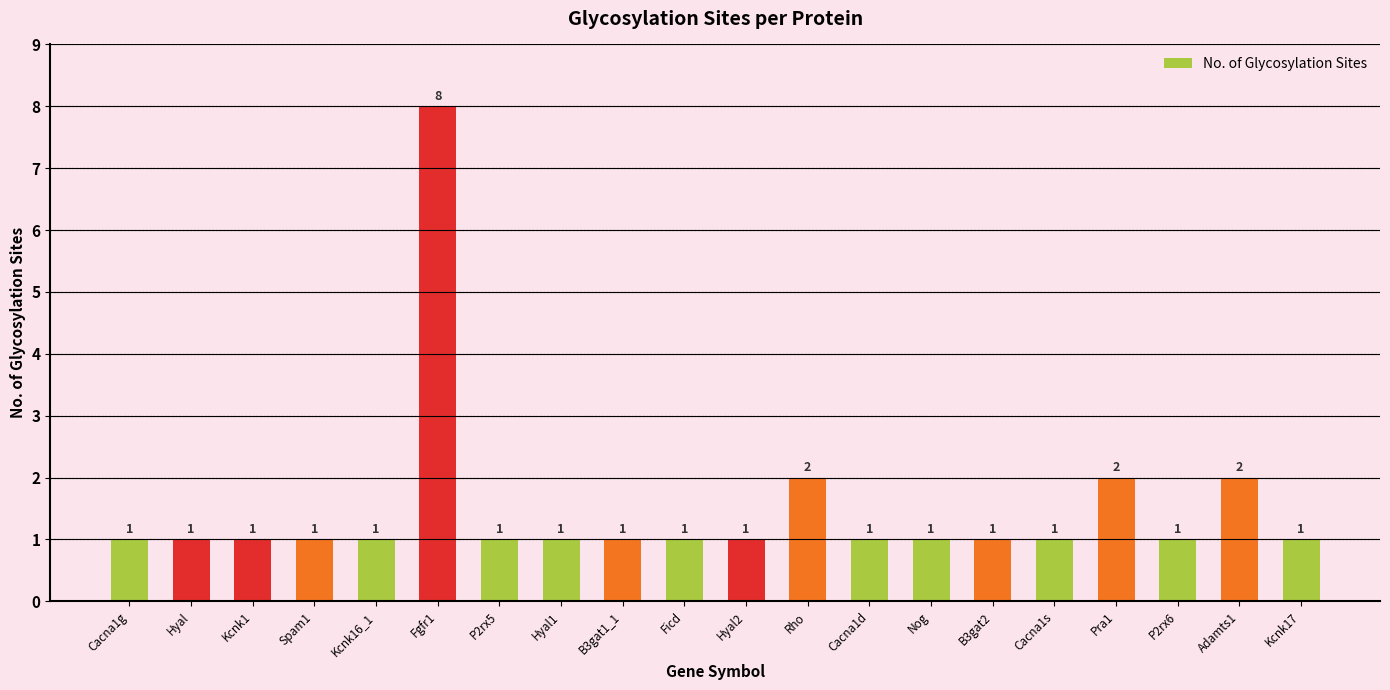

How many bars are there in total?

20